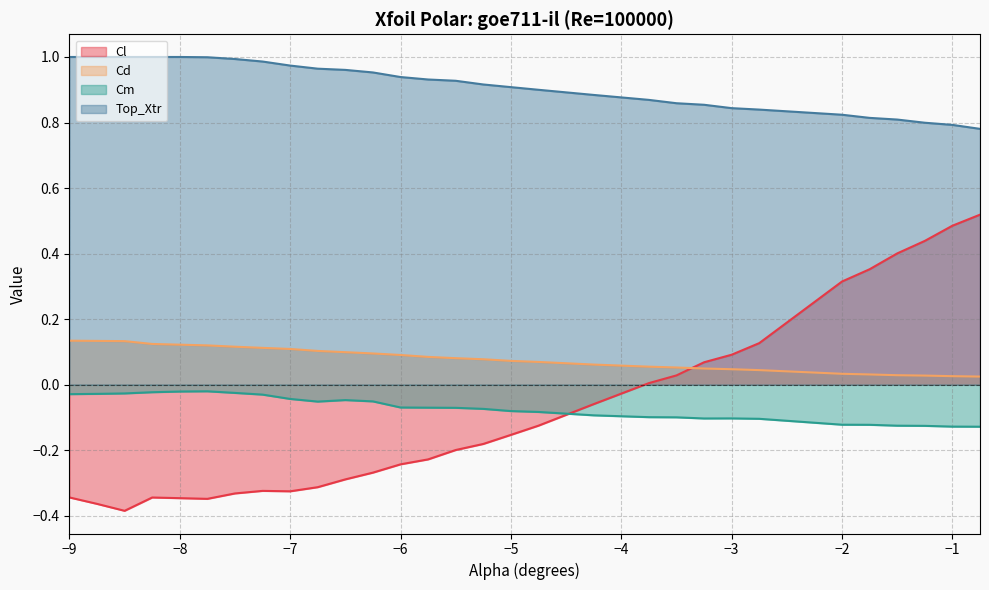

Rank the categories by Cm value from highest to lowest.

-7.75, -8.0, -8.25, -7.5, -8.5, -8.75, -9.0, -7.25, -7.0, -6.5, -6.25, -6.75, -6.0, -5.75, -5.5, -5.25, -5.0, -4.75, -4.25, -3.75, -3.5, -3.0, -3.25, -2.75, -2.0, -1.75, -1.5, -1.25, -1.0, -0.75